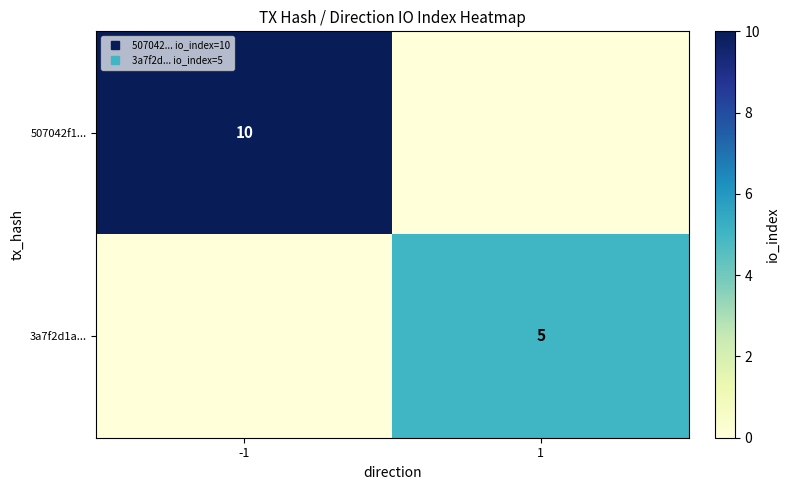

The value of 507042f1... at 1 is 4. True or false?

False